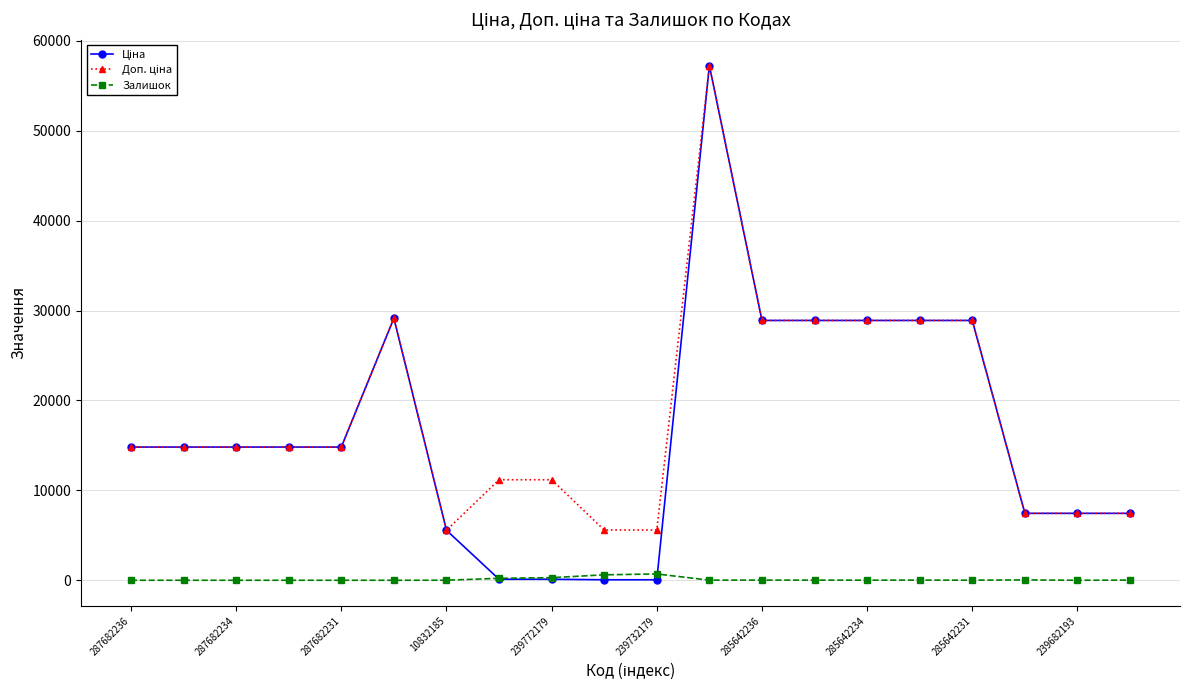

What is the maximum value shown in the chart?

57258.0